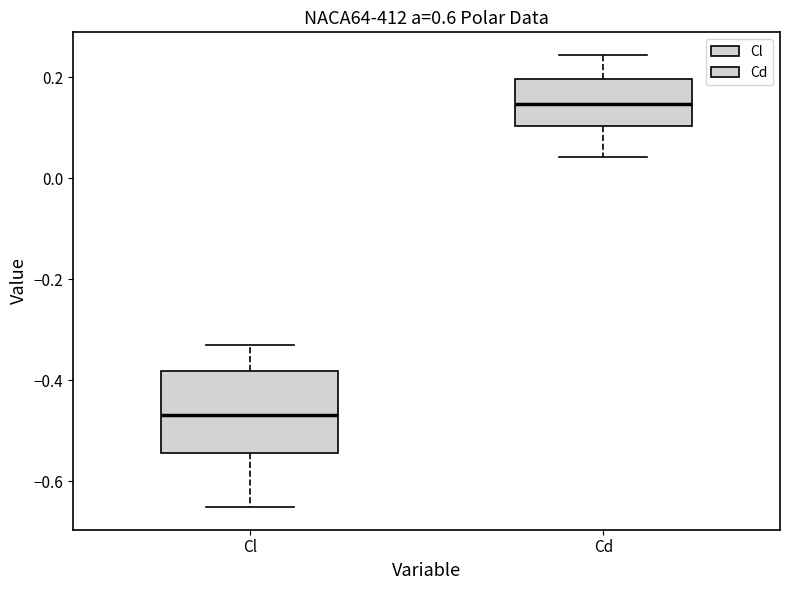

Which box is the tallest, from its lower edge to its upper edge?

Cl